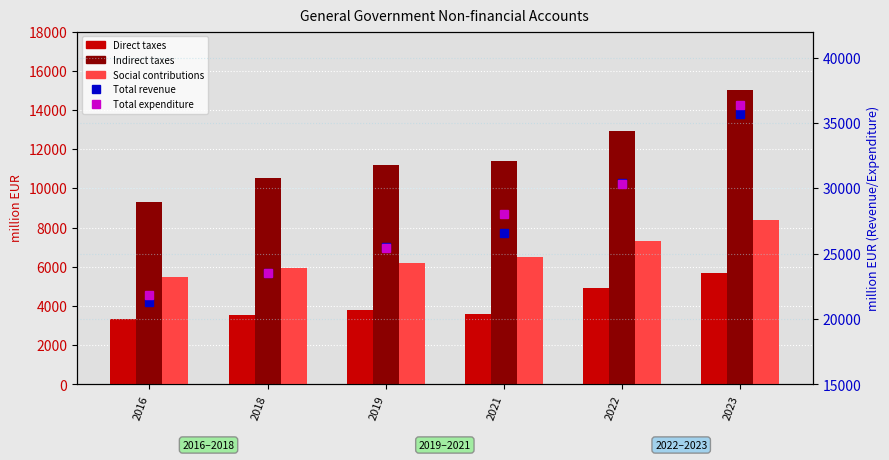

What is the total value across all series at 2021?

76102.0